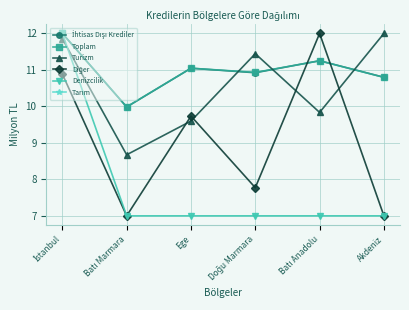

Which category has the lowest value across all series?

Batı Marmara